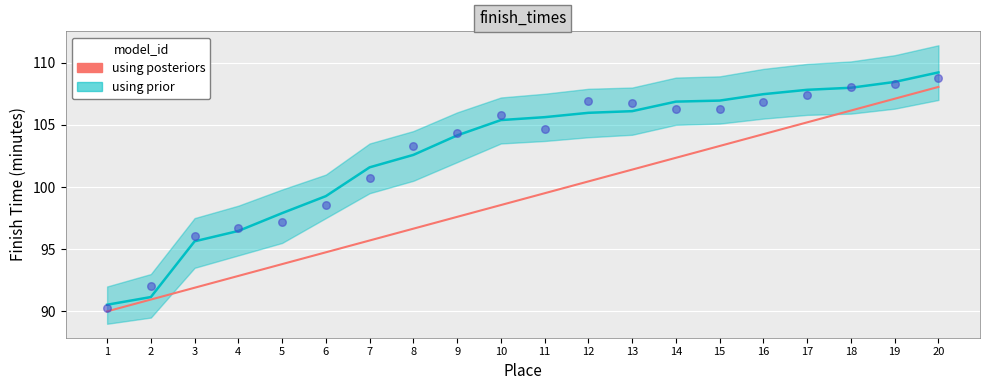

Between 13 and 1, which is larger?

13